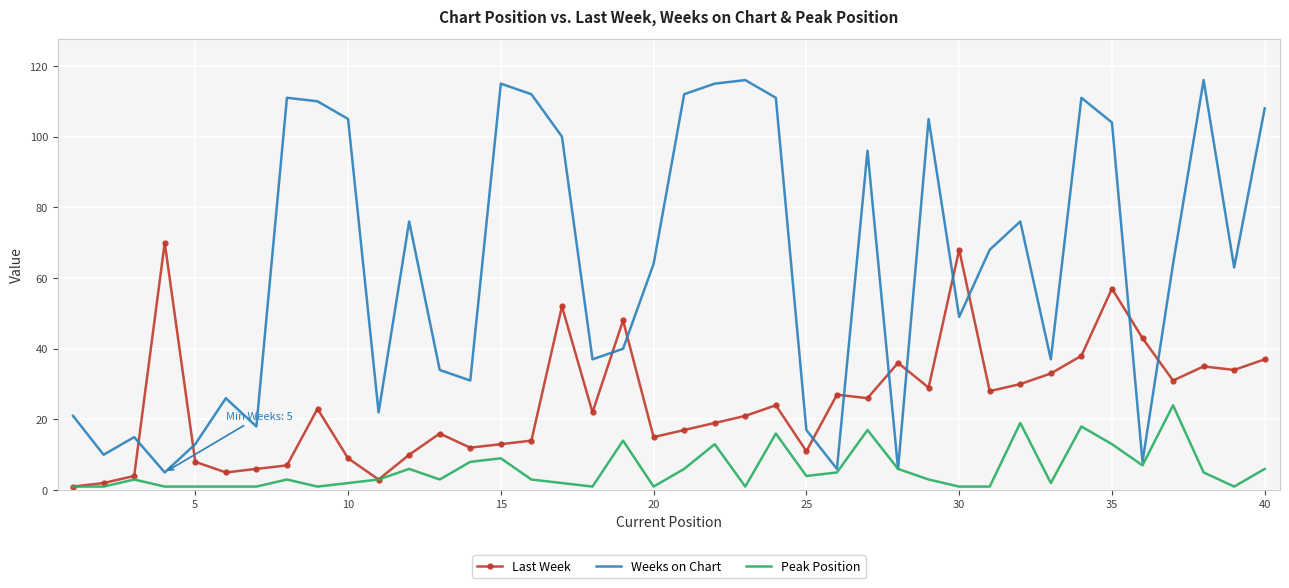

How many interior local peaks does the Weeks on Chart series have?

11